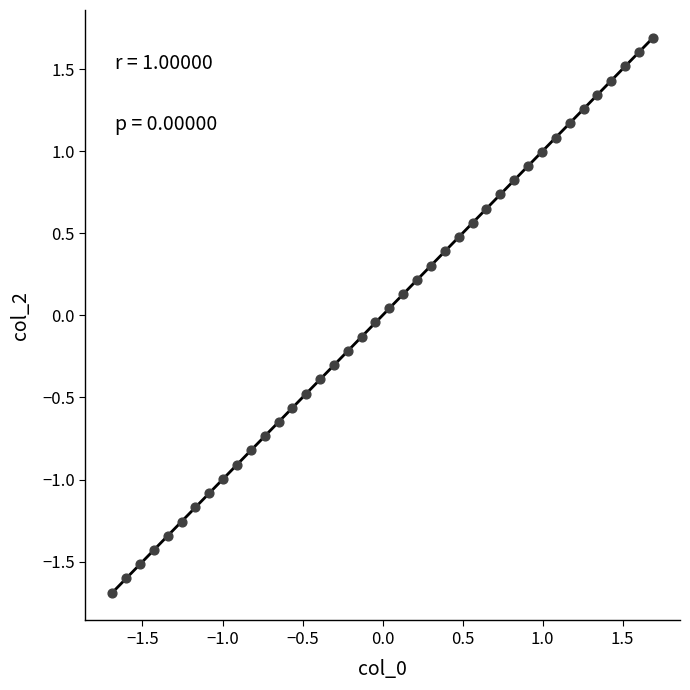

What is the range of Y values (max minus min)?

3.4